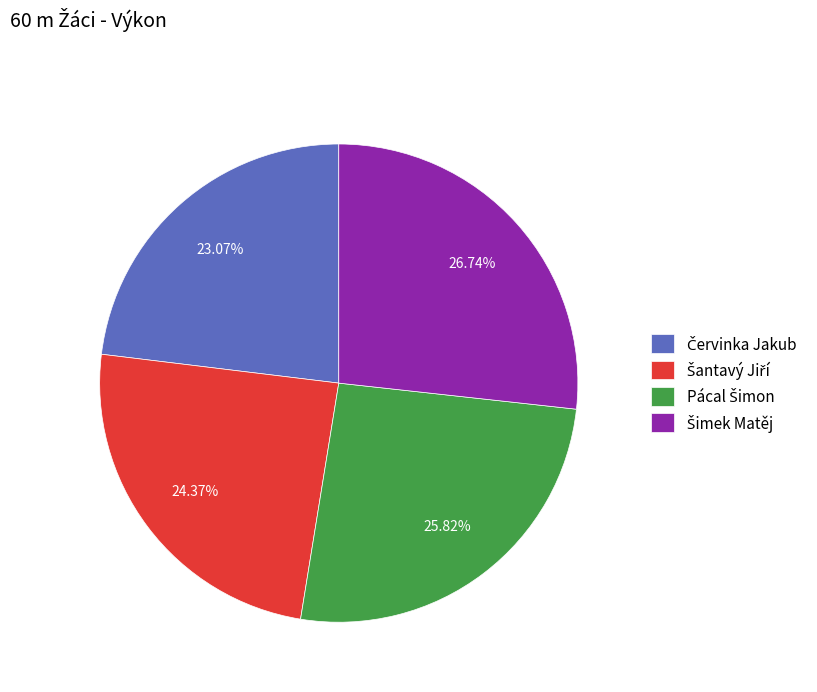

Is there a majority slice in this chart?

No